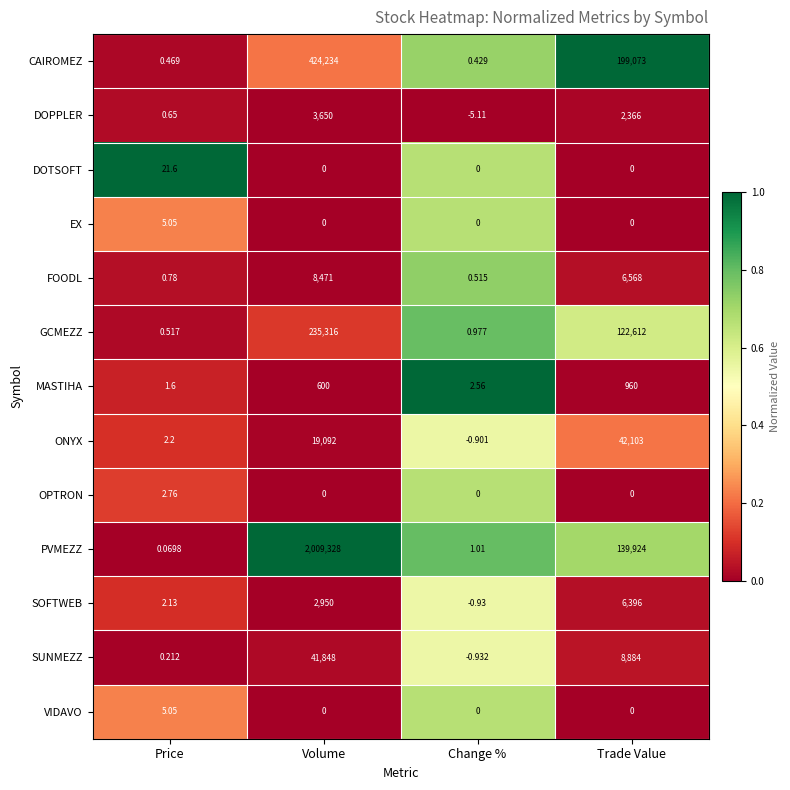

Rank the categories by ONYX value from highest to lowest.

Trade Value, Volume, Price, Change %